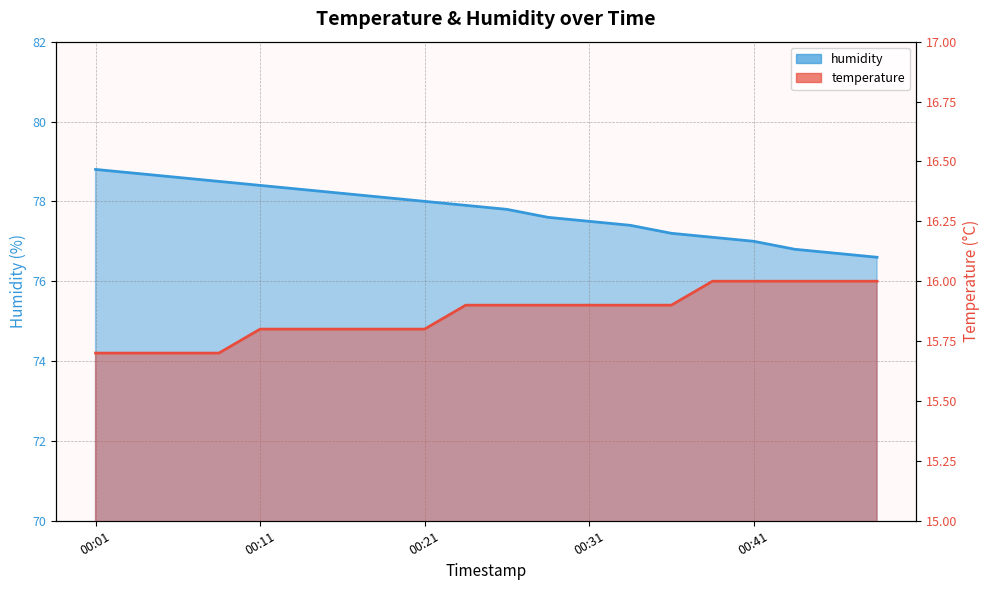

True or false: humidity has a value of 39.0 at 00:33.

False